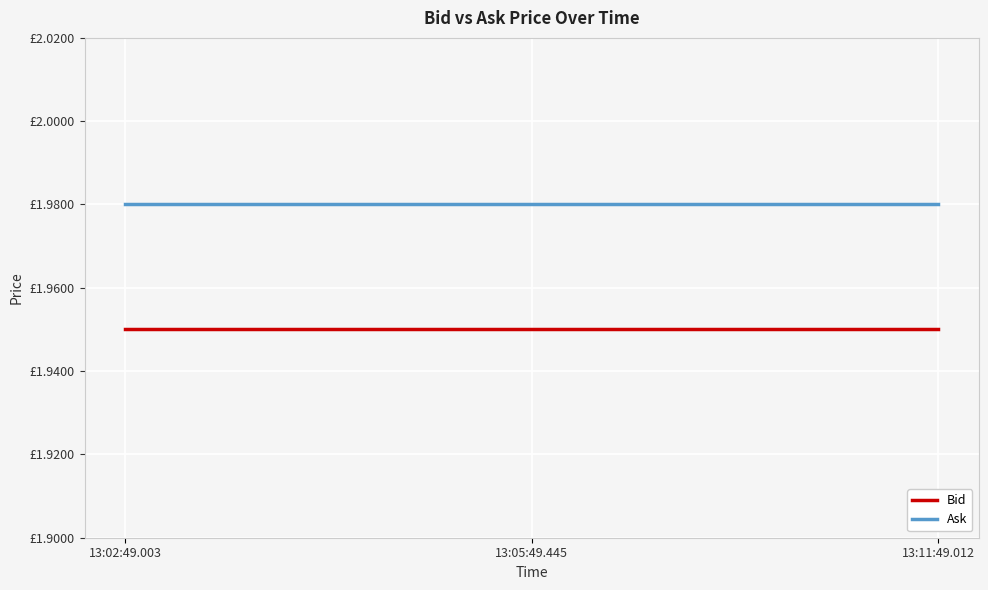

What are all the series names shown in the legend?

Bid, Ask